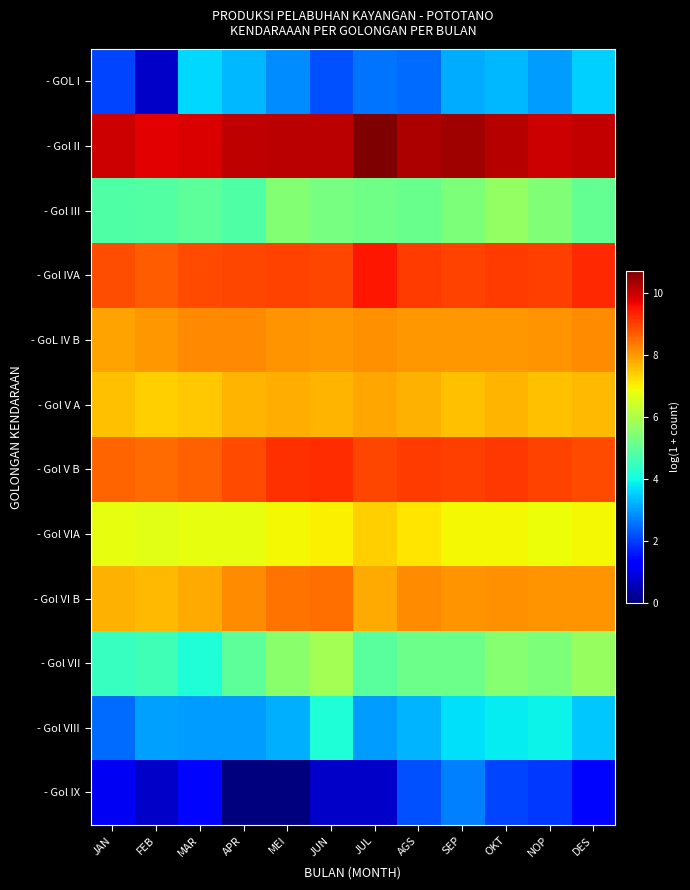

Rank the series at DES from lowest to highest value.

- Gol IX, - Gol VIII, - GOL I, - Gol III, - Gol VII, - Gol VIA, - Gol V A, - Gol VI B, - GoL IV B, - Gol V B, - Gol IVA, - Gol II